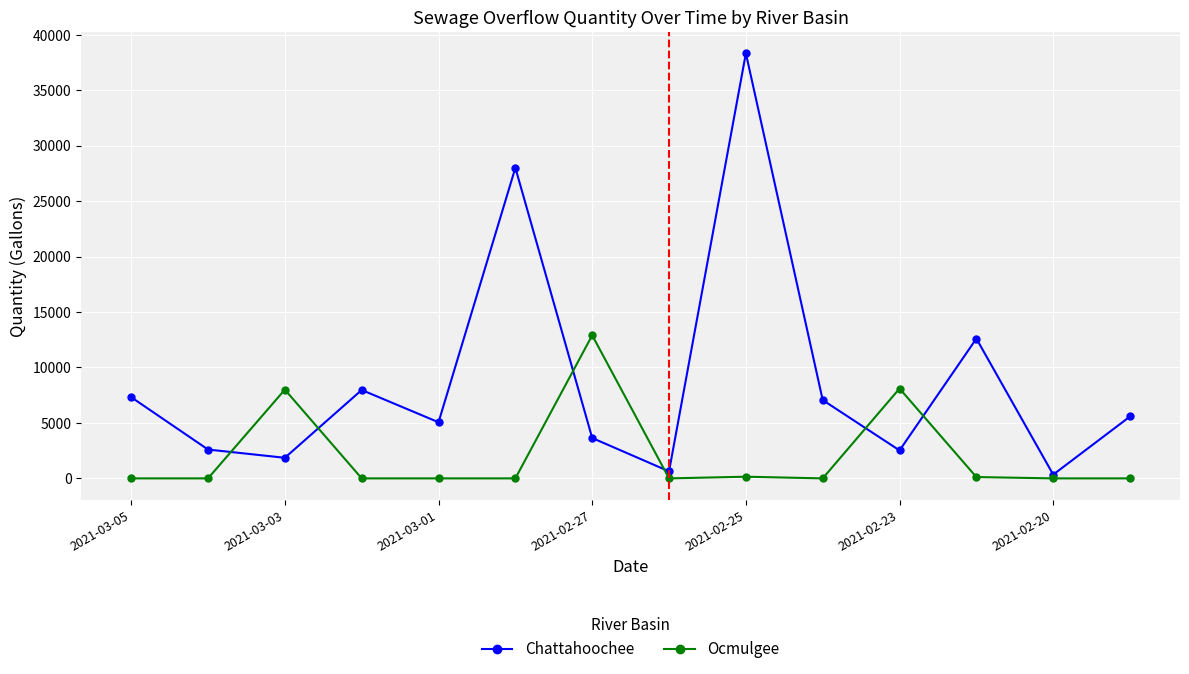

Rank the series by their average value, from highest to lowest.

Chattahoochee, Ocmulgee